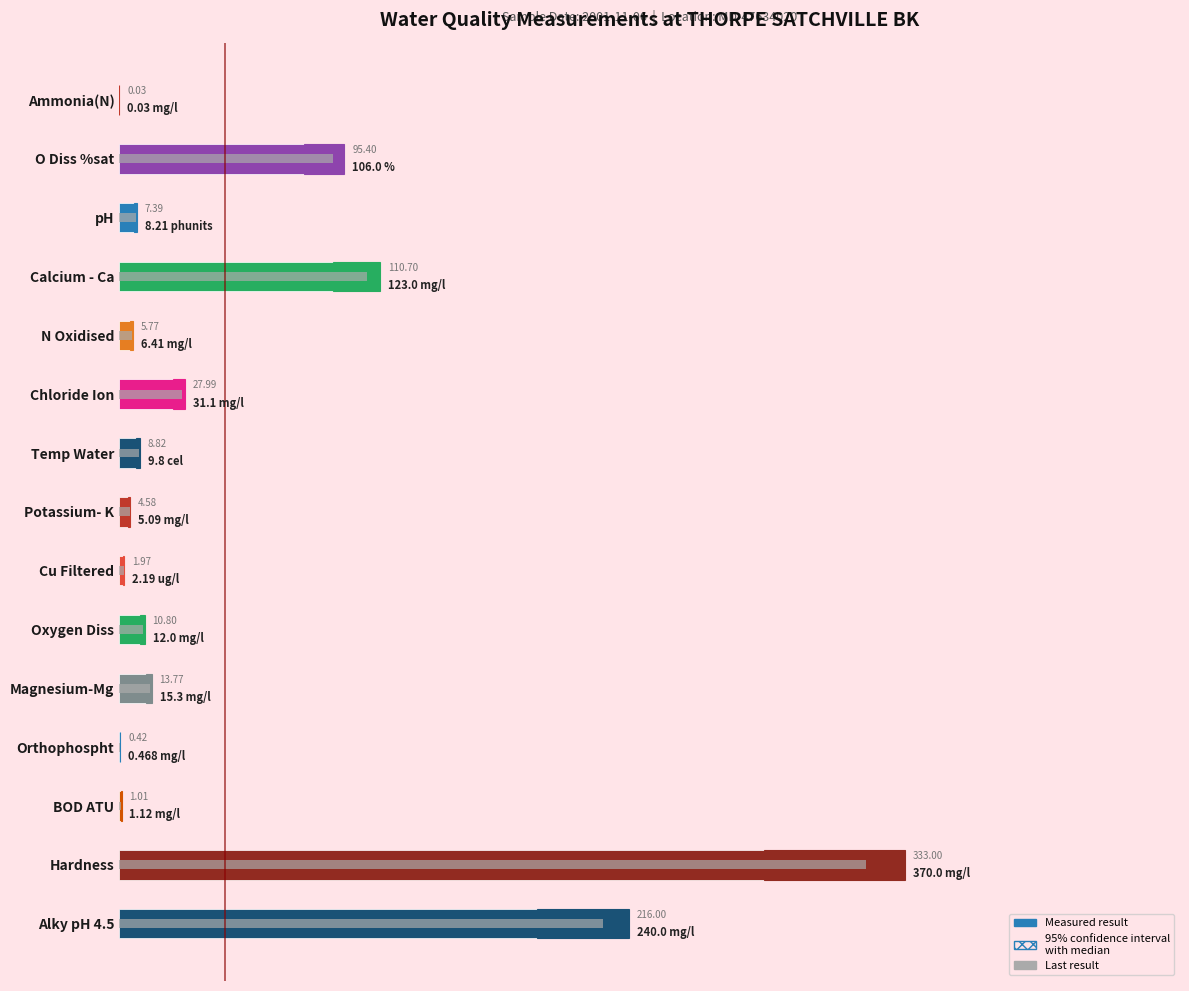

What is the value of the 5th bar from the left?

6.4